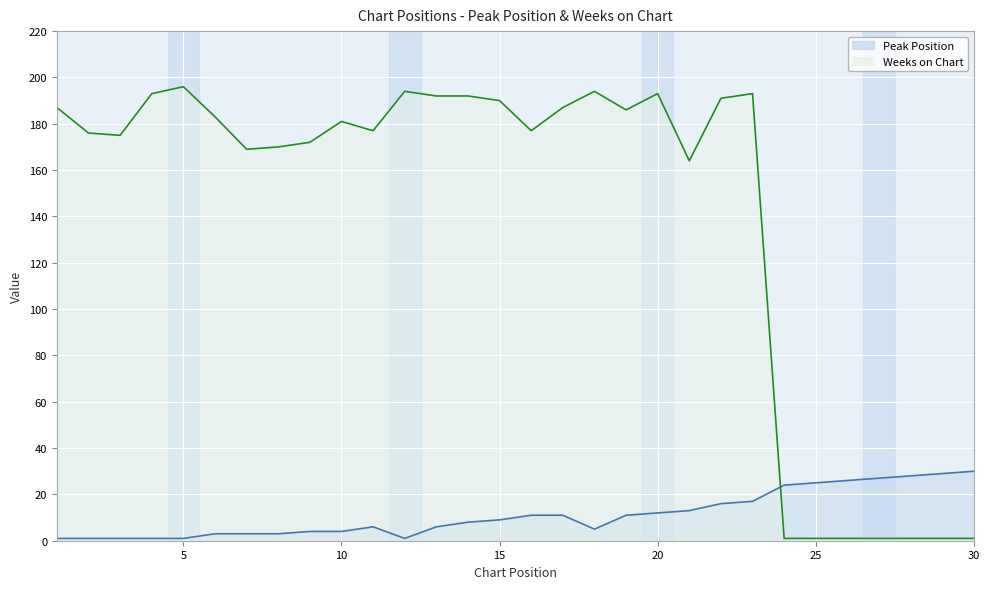

Which label corresponds to the largest value in the chart?

5